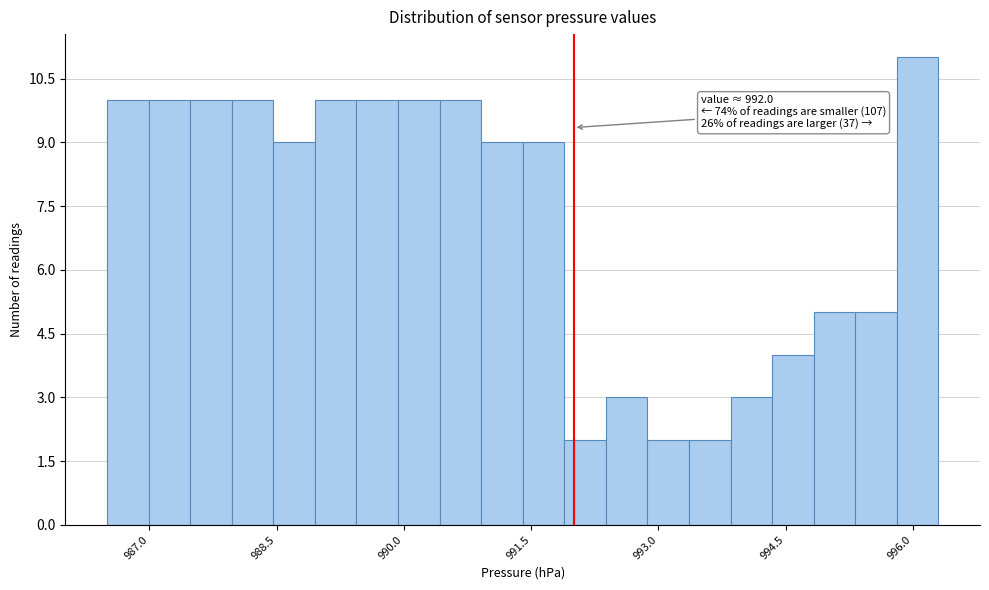

Around what value on the x-axis is the tallest bar? Give the approximate position of its centre, as read against the axis.

996.0